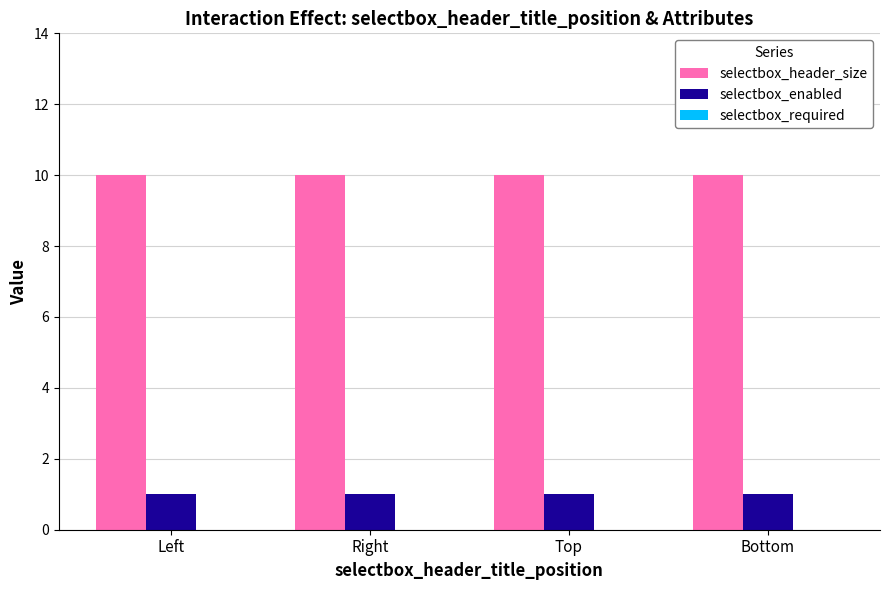

The value of selectbox_header_size at Top is 10. True or false?

True